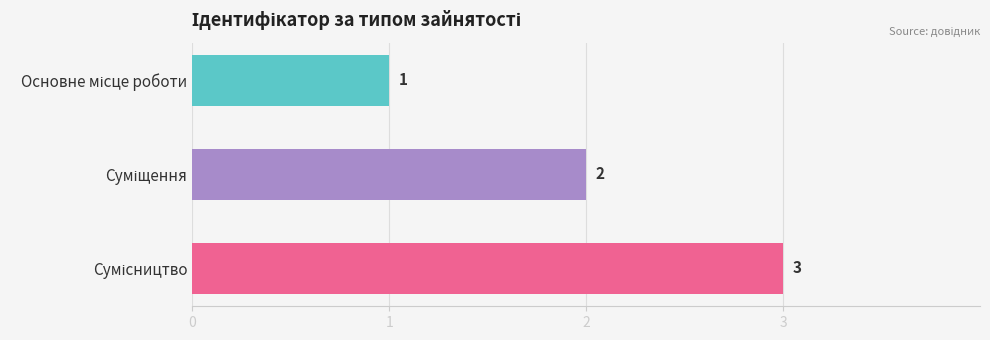

What is the sum of all values?

6